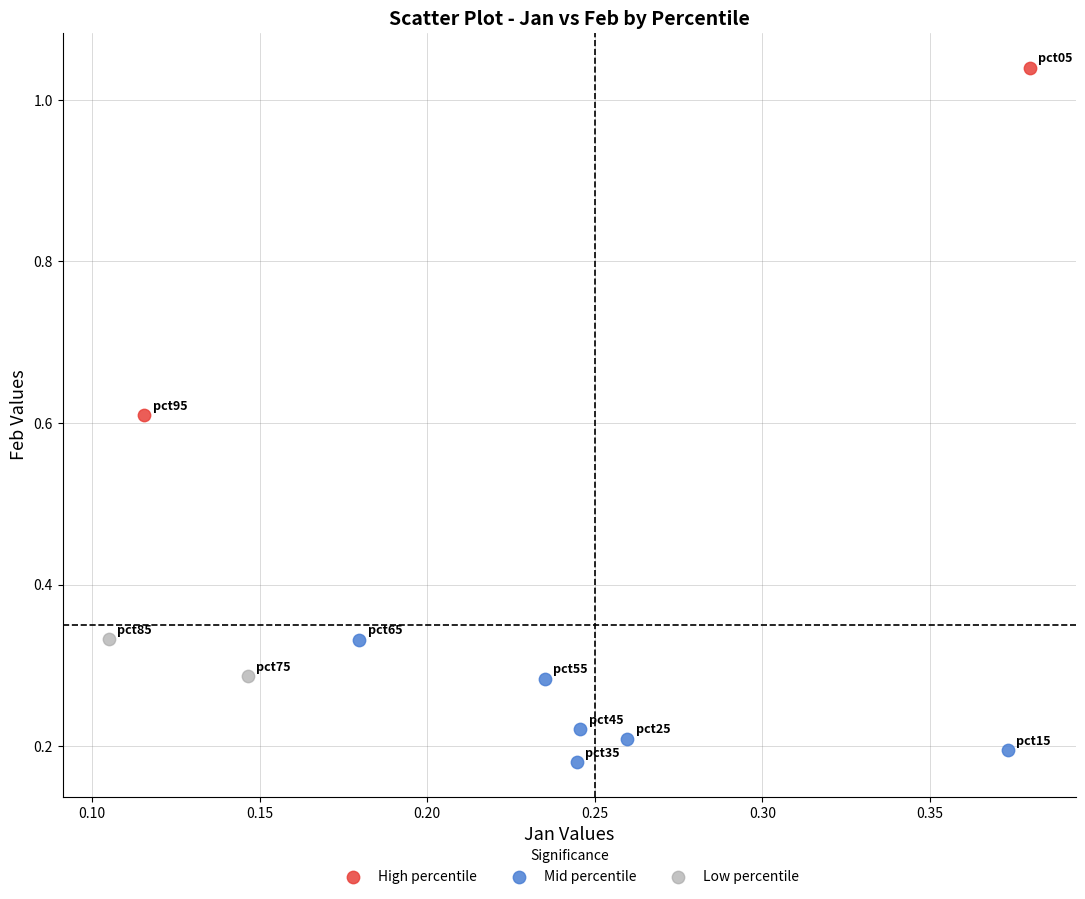

Which series reaches the minimum Y coordinate?

Mid percentile